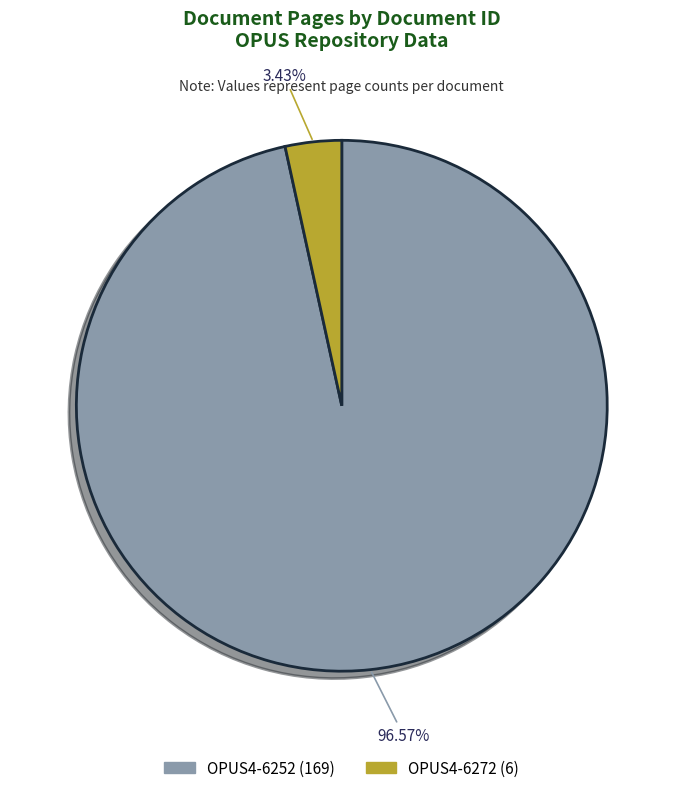

Which has a higher value, OPUS4-6252 or OPUS4-6272?

OPUS4-6252